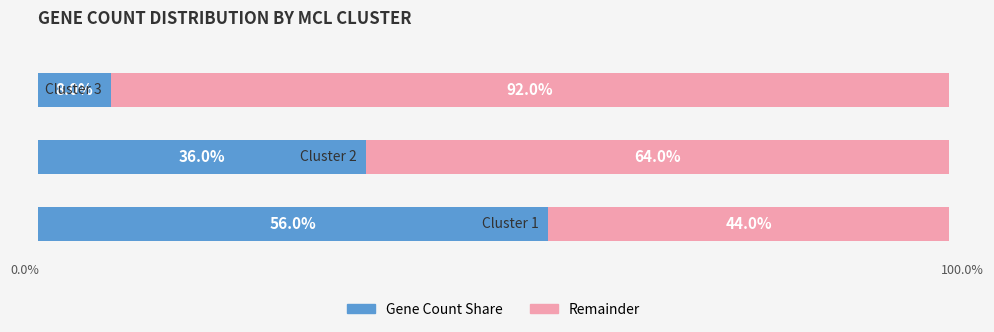

Which series has the largest total across all categories?

Remainder